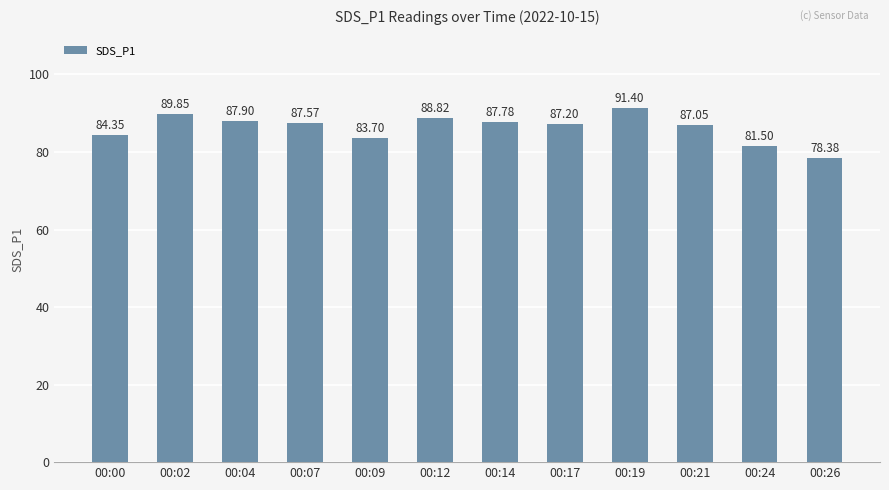

Where does the data first go above 87?

00:02